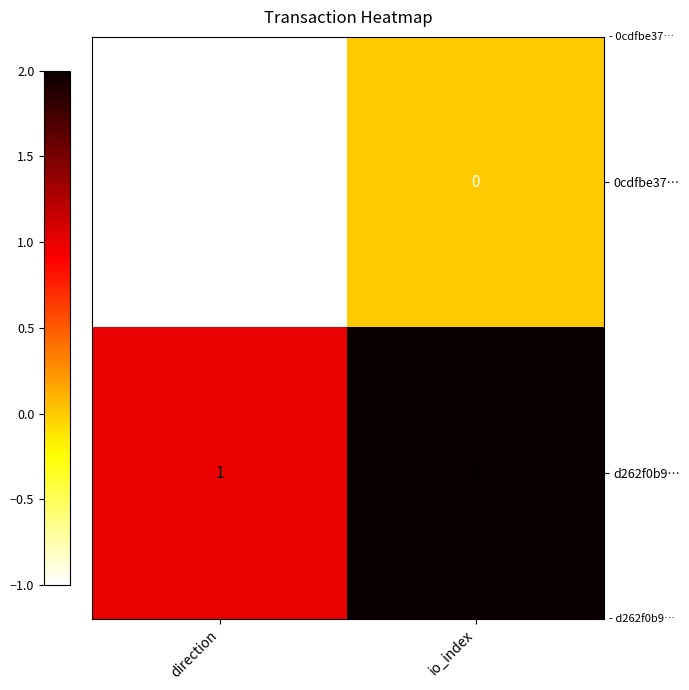

What is the sum of the d262f0b9… values at direction and io_index?

3